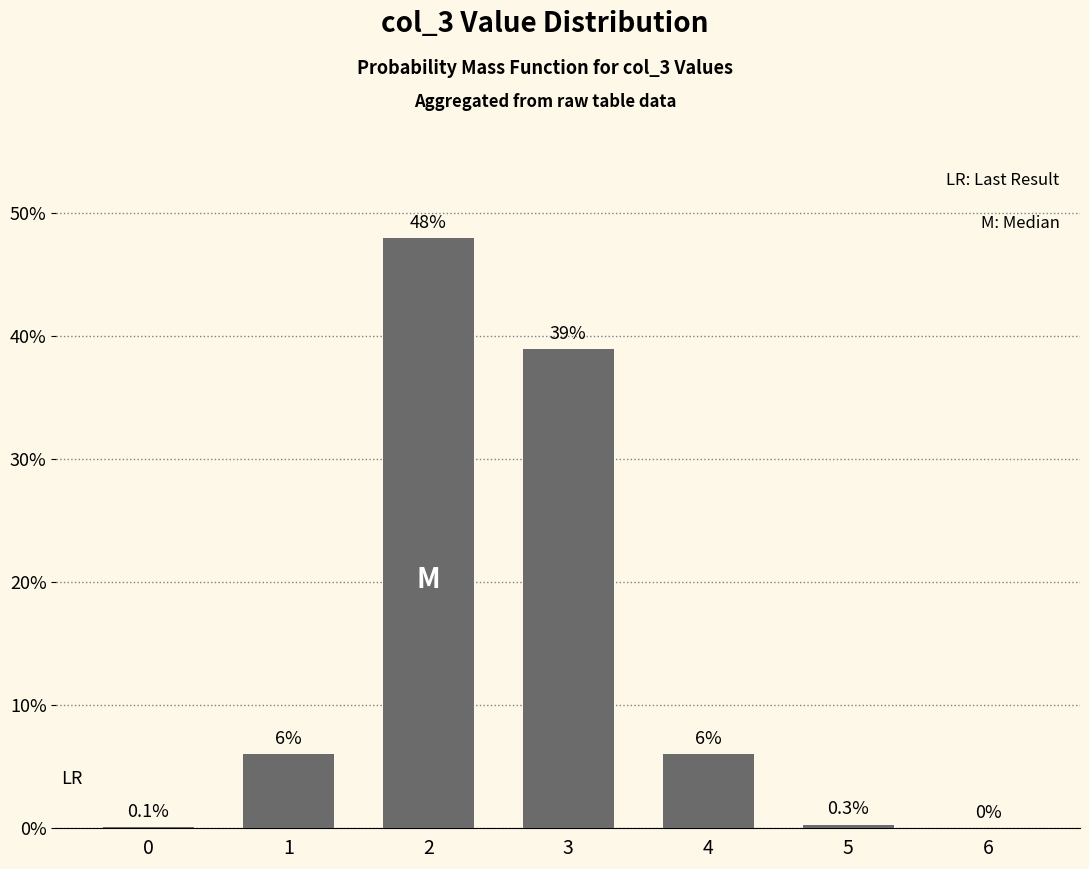

Reading left to right, extract all data points from this chart.

0.0	0.1	0.5	0.4	0.1	0.0	0.0